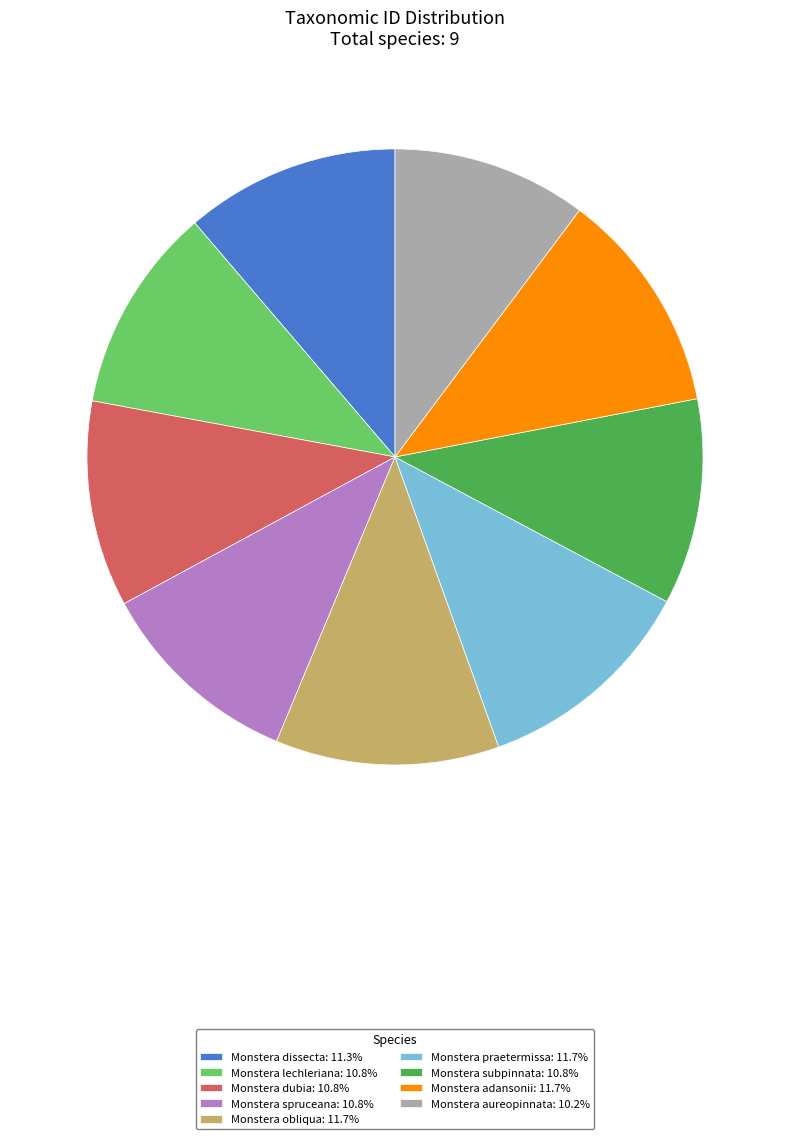

Combined, do Monstera praetermissa and Monstera subpinnata account for over 50%?

No